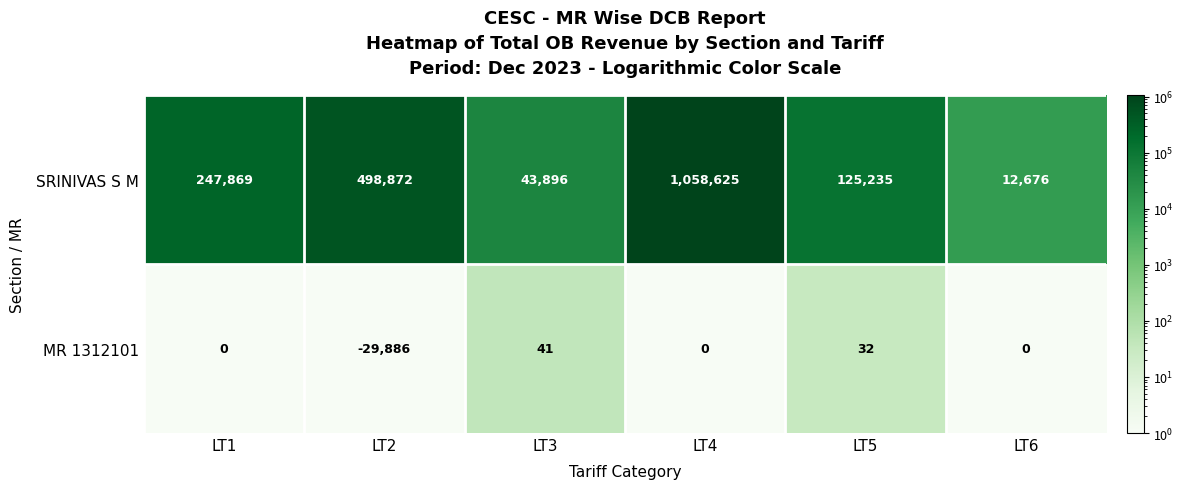

Which series changed the most between LT2 and LT3?

SRINIVAS S M